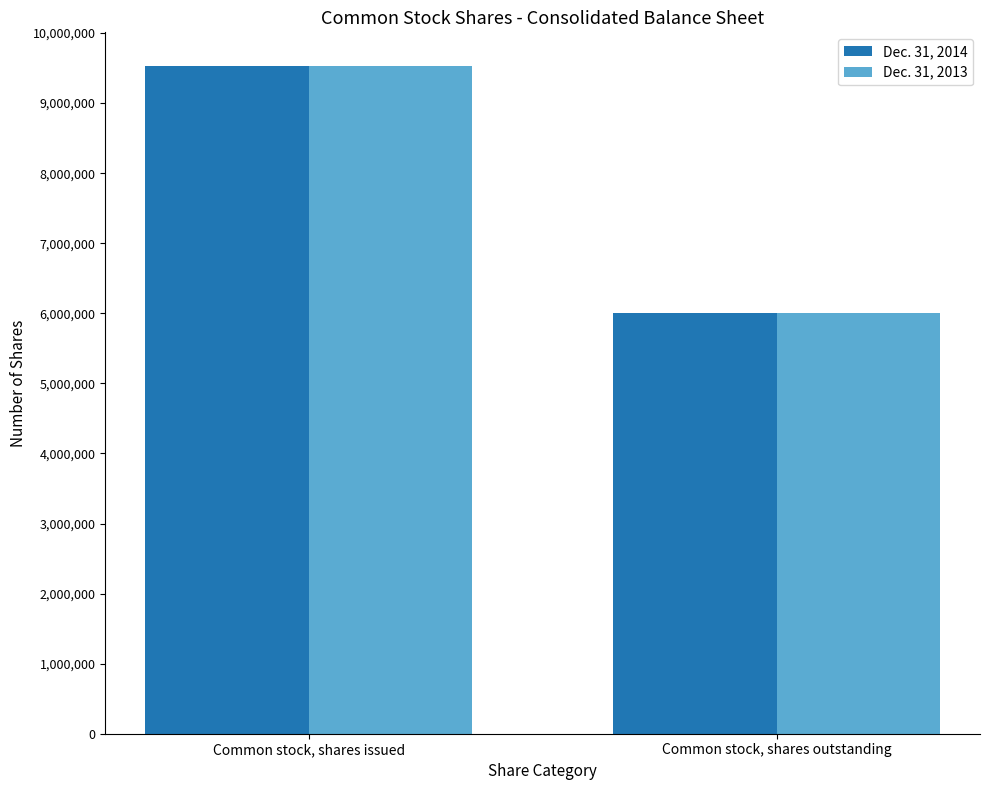

List the labels in order of Dec. 31, 2014 value, largest first.

Common stock, shares issued, Common stock, shares outstanding